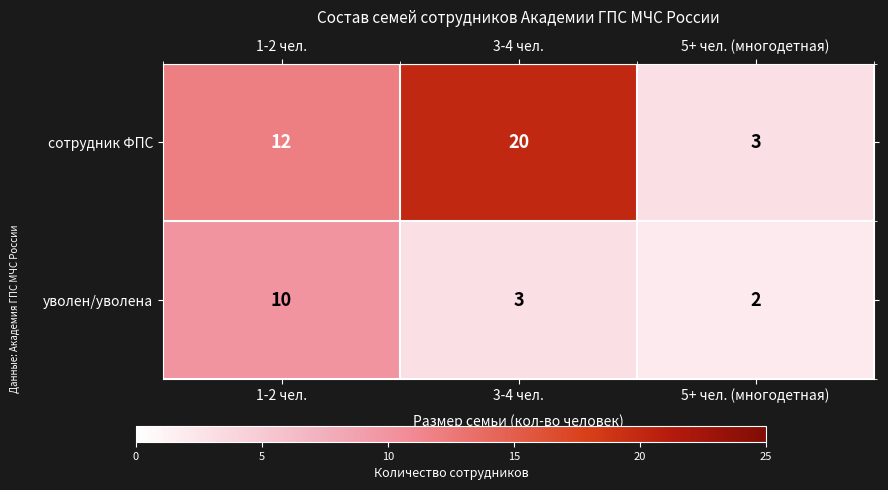

Which series has the largest total across all categories?

сотрудник ФПС